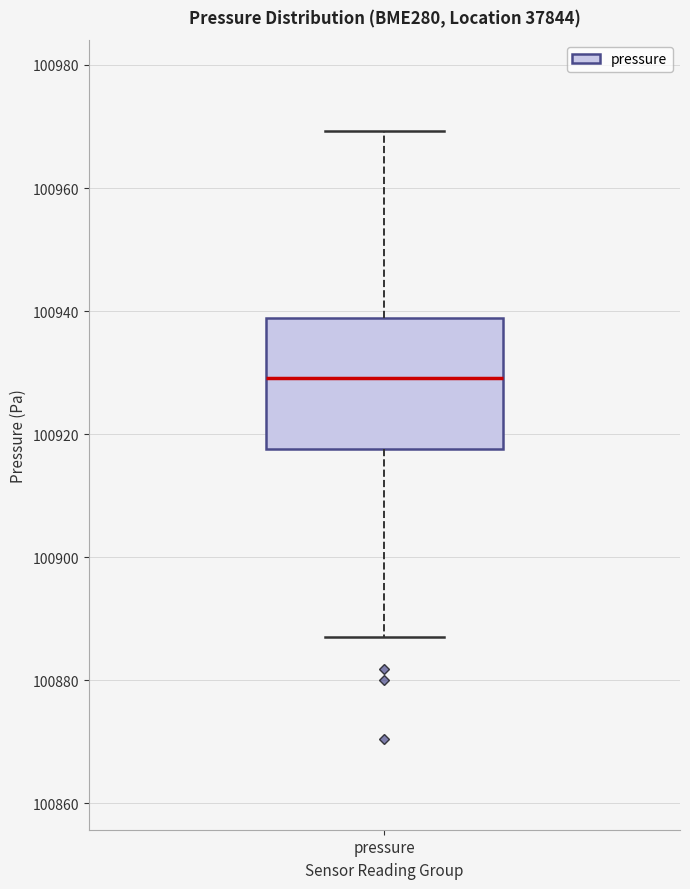

Read this box plot against the y-axis: the position of the median line, the range covered by the box, and the ends of both whiskers. The values are not printed on the chart, so give them approximately, as read against the axis.

median 100930, box 100918 to 100938, whiskers 100888 to 100970